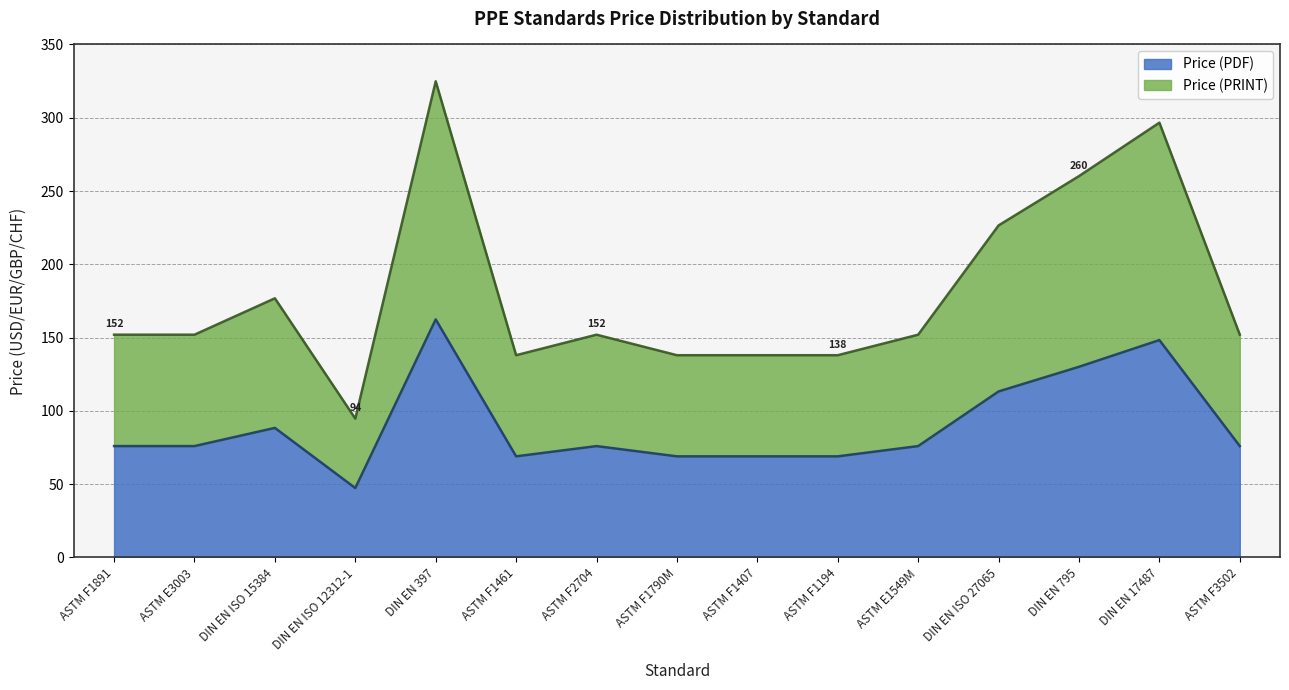

True or false: Price (PDF) has a value of 76.0 at ASTM F3502.

True